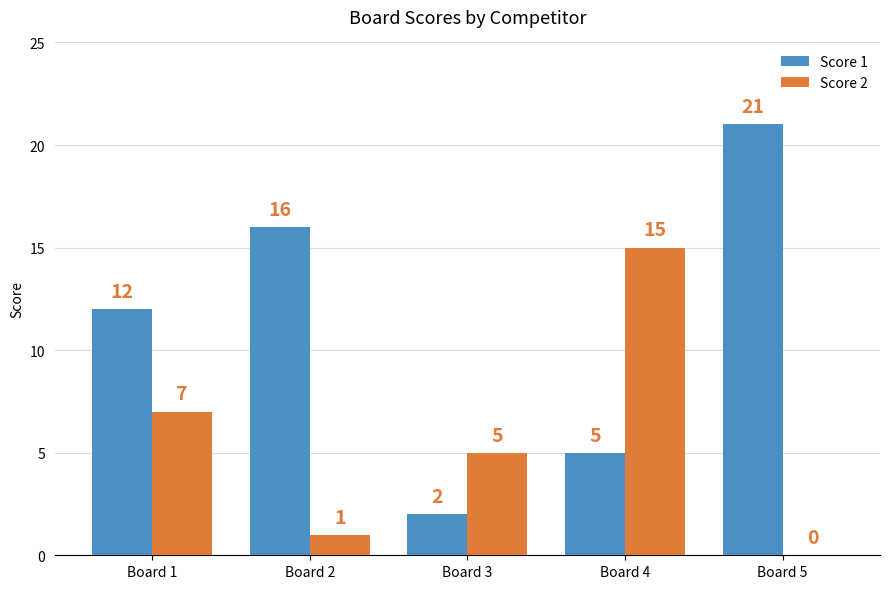

What are all the series names shown in the legend?

Score 1, Score 2